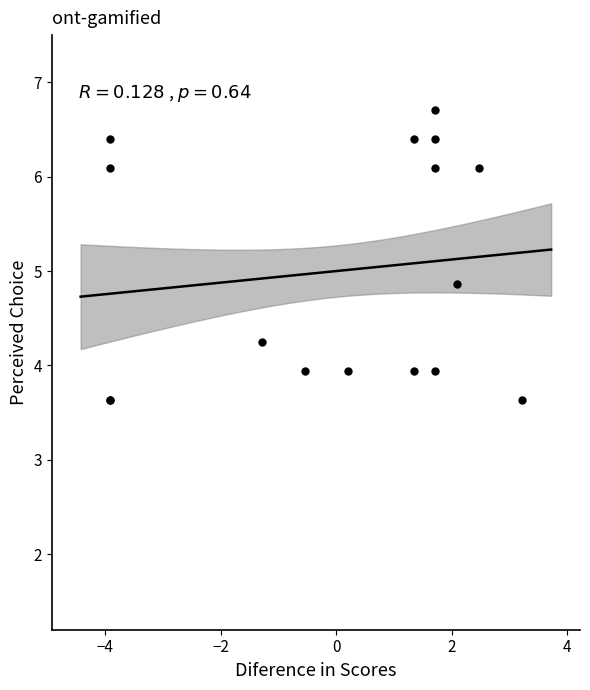

What Y value in the scatter plot is closest to 5?

4.9